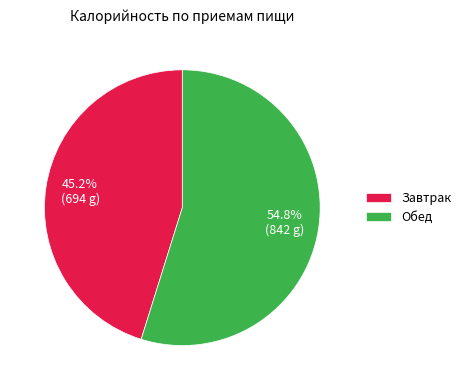

Do Завтрак and Обед together represent more than half of the pie?

Yes